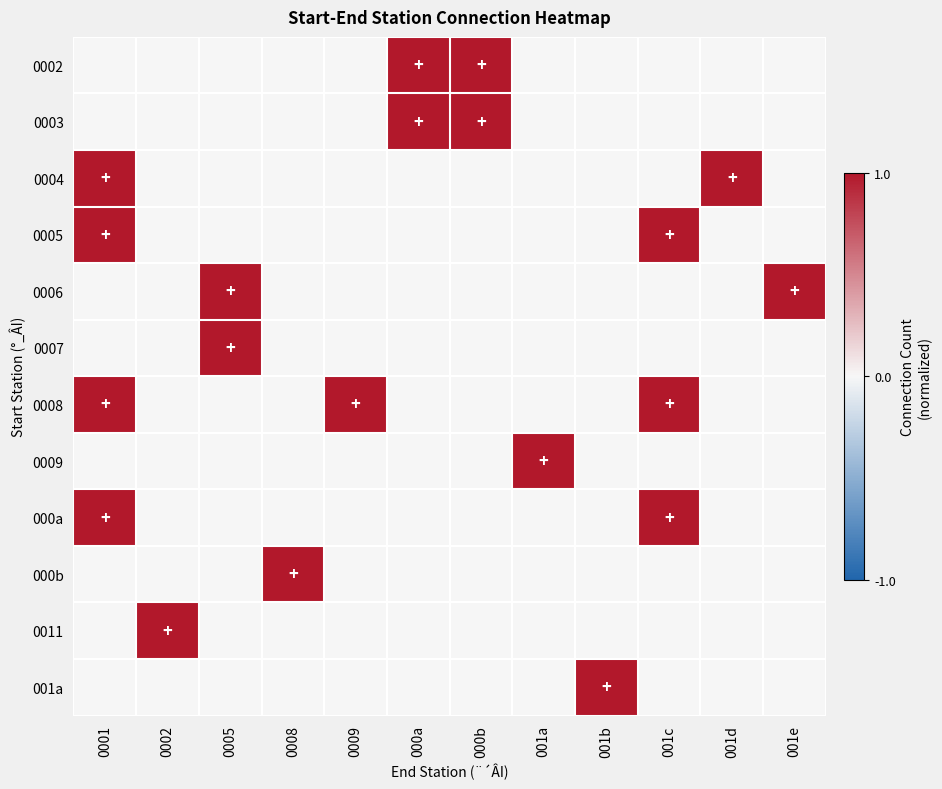

At how many categories does at least one series exceed 0?

12